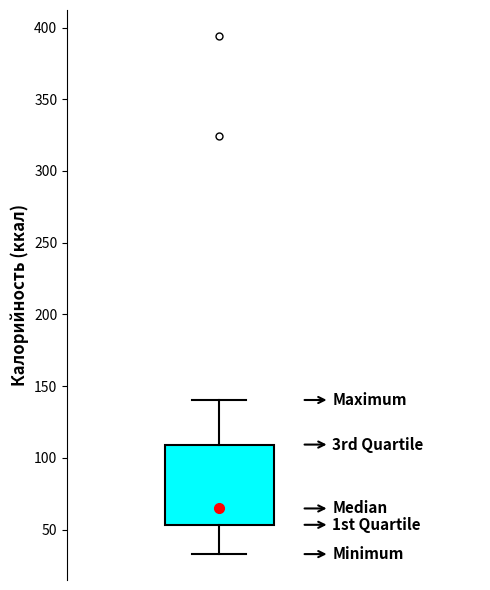

Where does the median line of the box sit on the y-axis? The values are not printed on the chart, so give them approximately, as read against the axis.

65